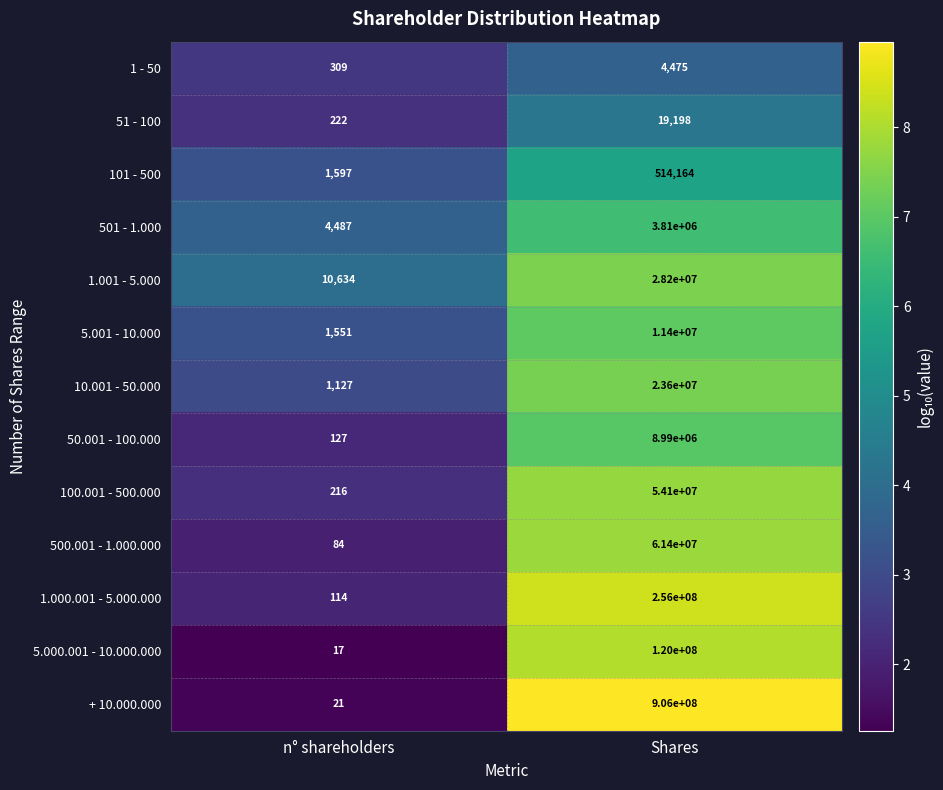

Reading left to right, what are all the values shown in this chart?

1 - 50: n° shareholders=309	Shares=4475
51 - 100: n° shareholders=222	Shares=19198
101 - 500: n° shareholders=1597	Shares=514164
501 - 1.000: n° shareholders=4487	Shares=3810000
1.001 - 5.000: n° shareholders=10634	Shares=28200000
5.001 - 10.000: n° shareholders=1551	Shares=11400000
10.001 - 50.000: n° shareholders=1127	Shares=23600000
50.001 - 100.000: n° shareholders=127	Shares=8990000
100.001 - 500.000: n° shareholders=216	Shares=54100000
500.001 - 1.000.000: n° shareholders=84	Shares=61400000
1.000.001 - 5.000.000: n° shareholders=114	Shares=256000000
5.000.001 - 10.000.000: n° shareholders=17	Shares=120000000
+ 10.000.000: n° shareholders=21	Shares=906000000